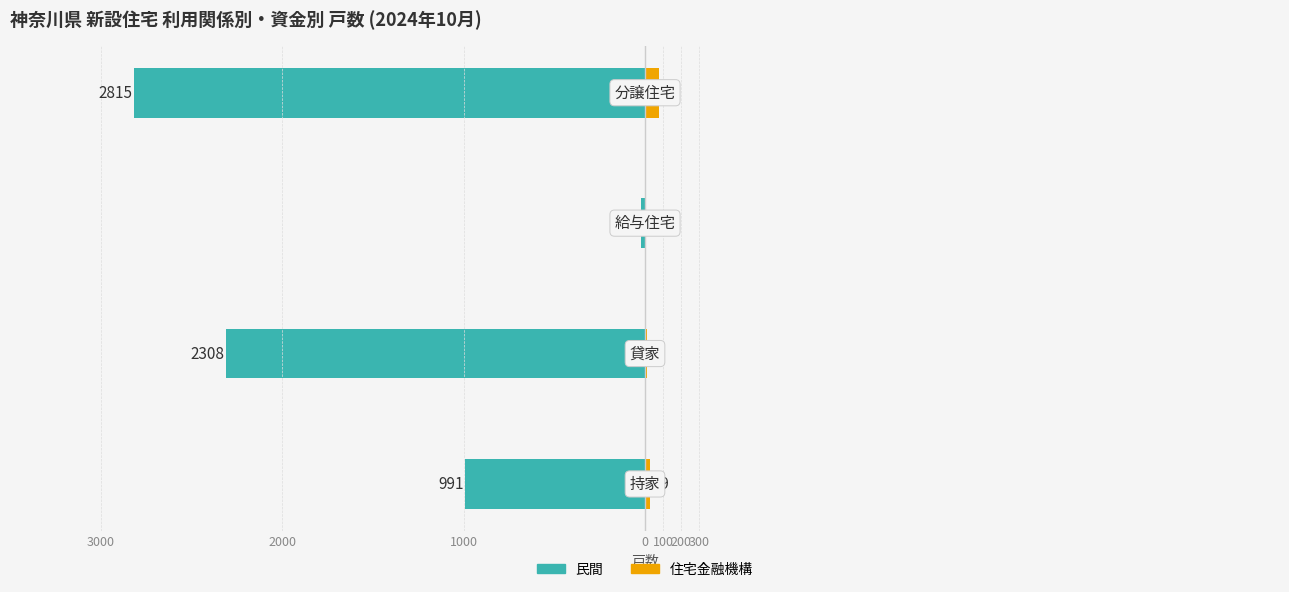

True or false: 民間 has a value of -1017 at 0.

False